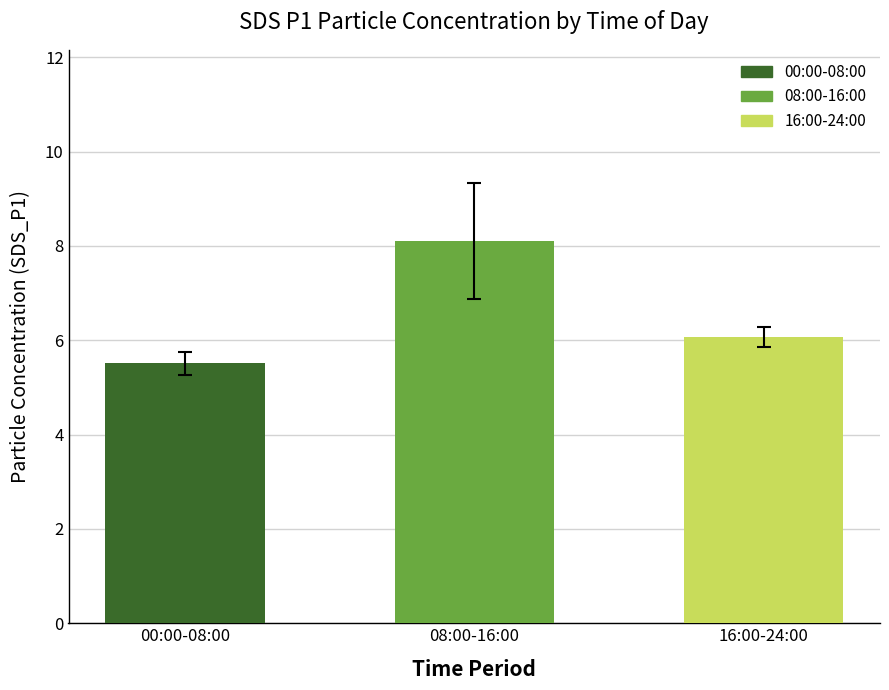

Rank the categories by value from highest to lowest.

08:00-16:00, 16:00-24:00, 00:00-08:00